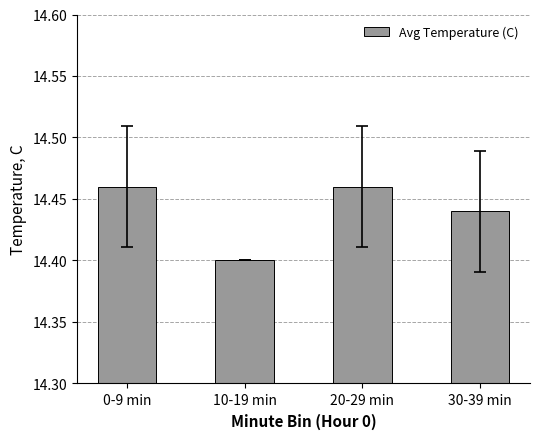

What is the label of the 3rd bar from the left?

20-29 min